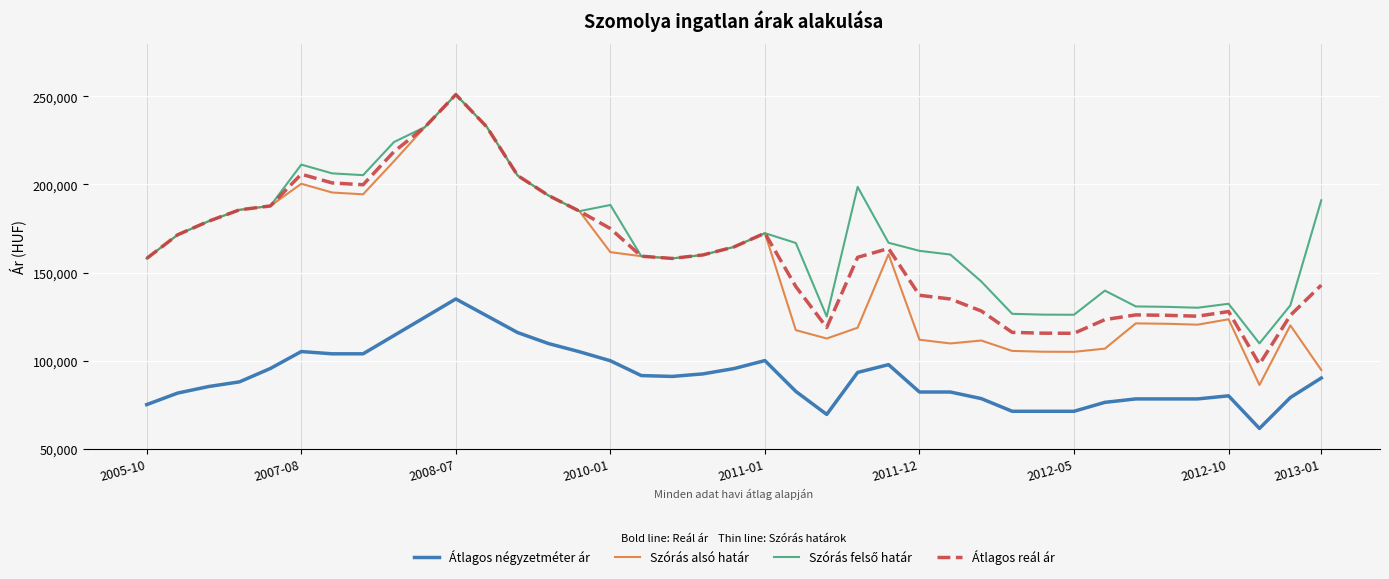

What is the minimum value shown in the chart?

61455